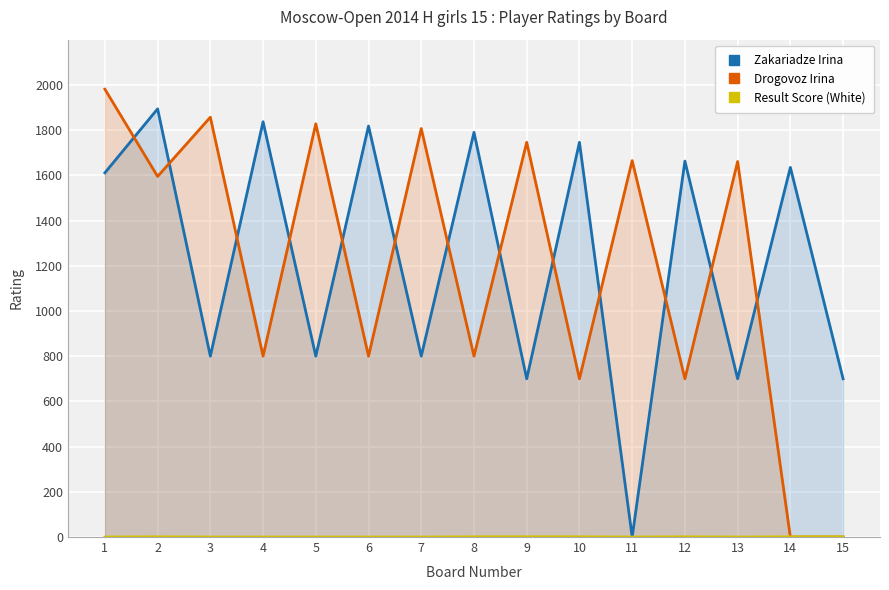

In Drogovoz Irina, how many points are lower than both neighbors (excluding endpoints)?

6